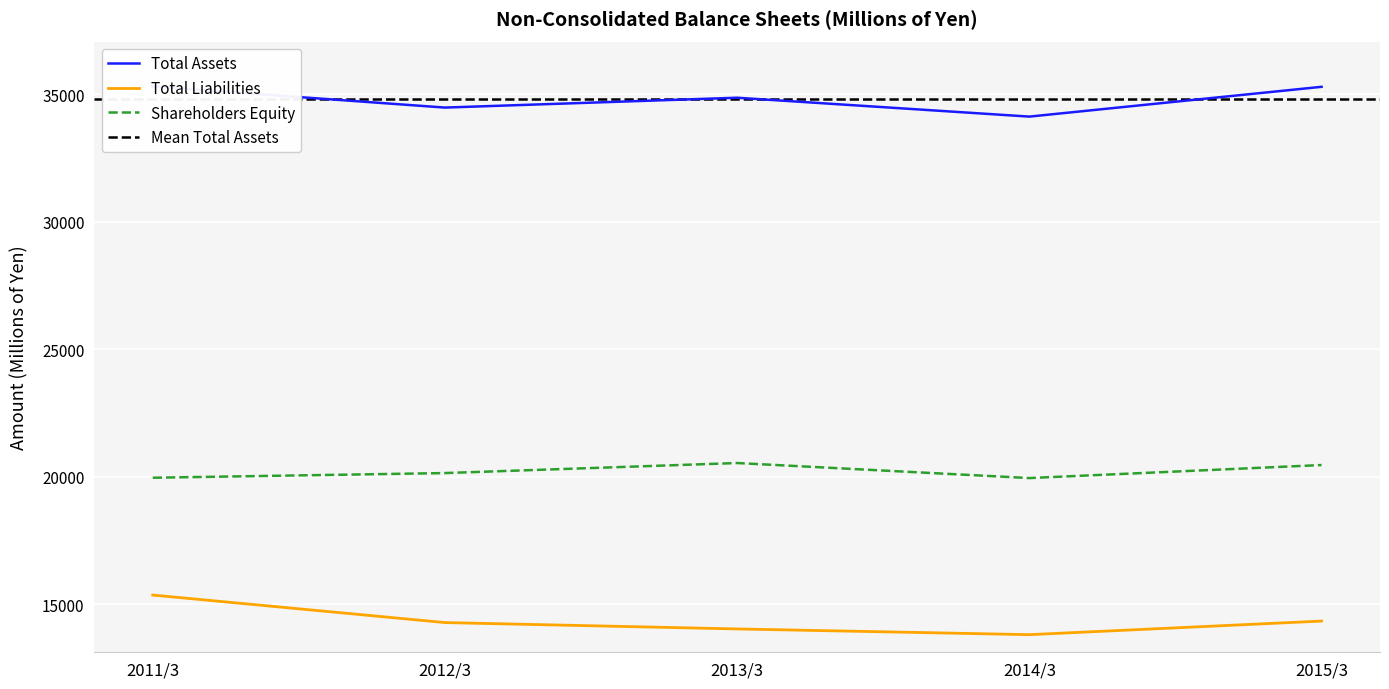

How many data points in Total Liabilities are above 14291?

2